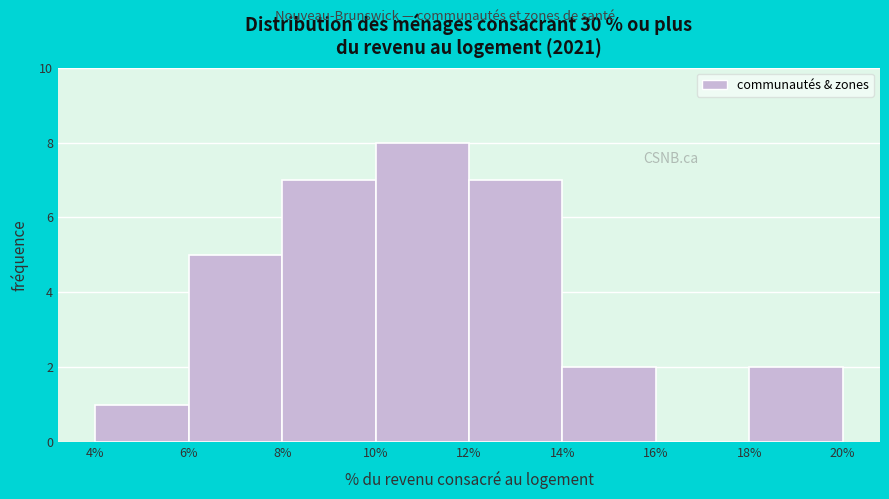

How tall is the bar that spans 14% to 16% on the x-axis? The values are not printed on the chart, so give them approximately, as read against the axis.

2